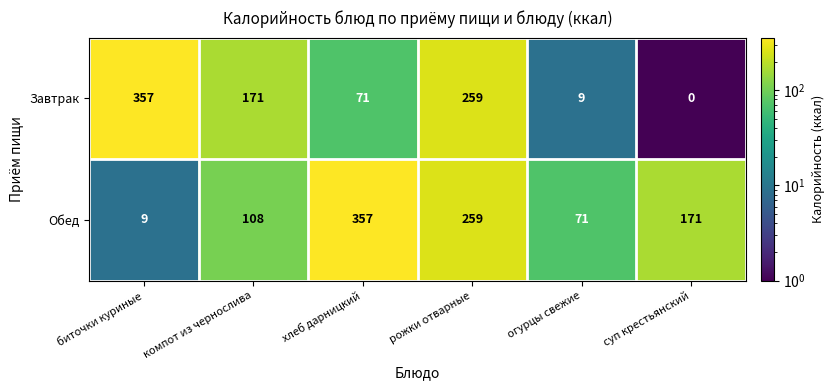

At which category is the sum across all series the highest?

рожки отварные